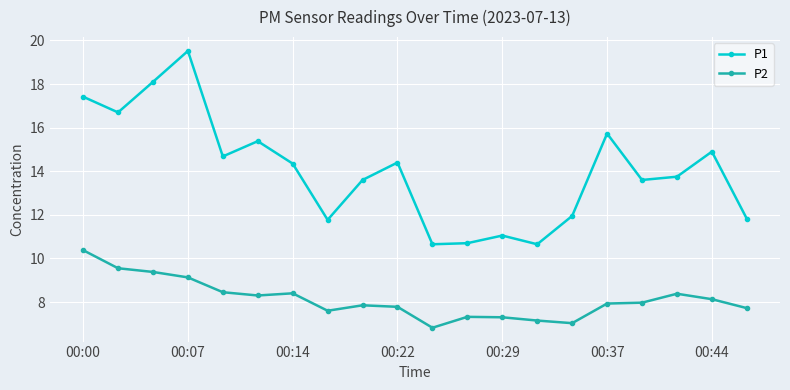

List the series in order of their overall mean, lowest first.

P2, P1